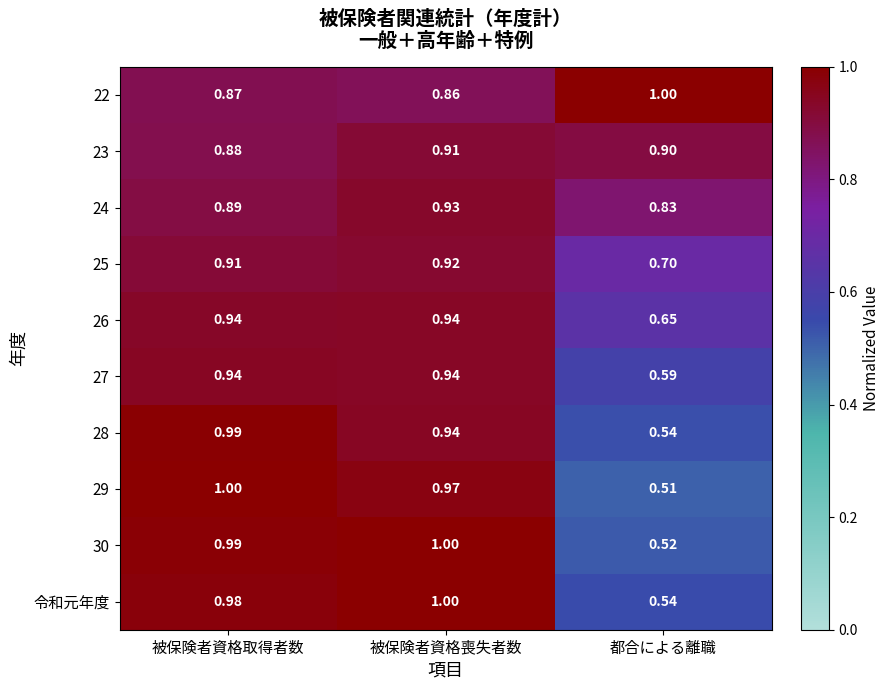

What is the total value across all series at 被保険者資格取得者数?

9.4